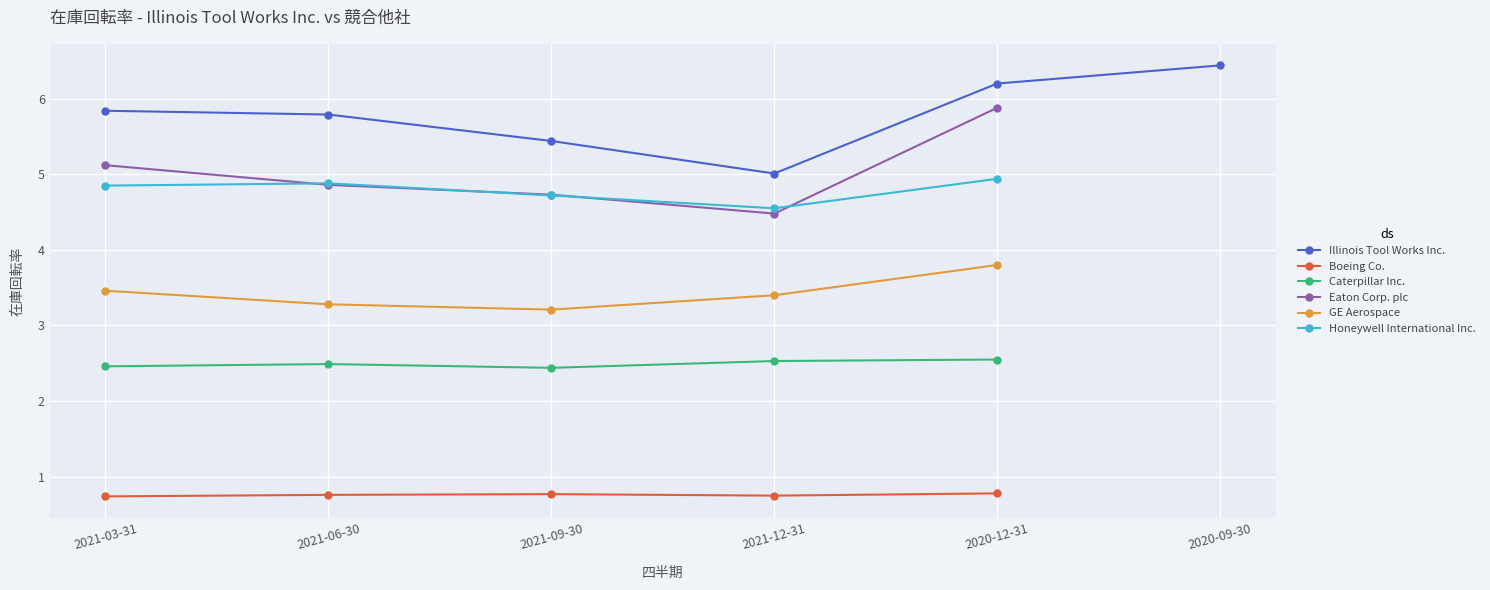

True or false: Honeywell International Inc. and Boeing Co. intersect in this chart.

False